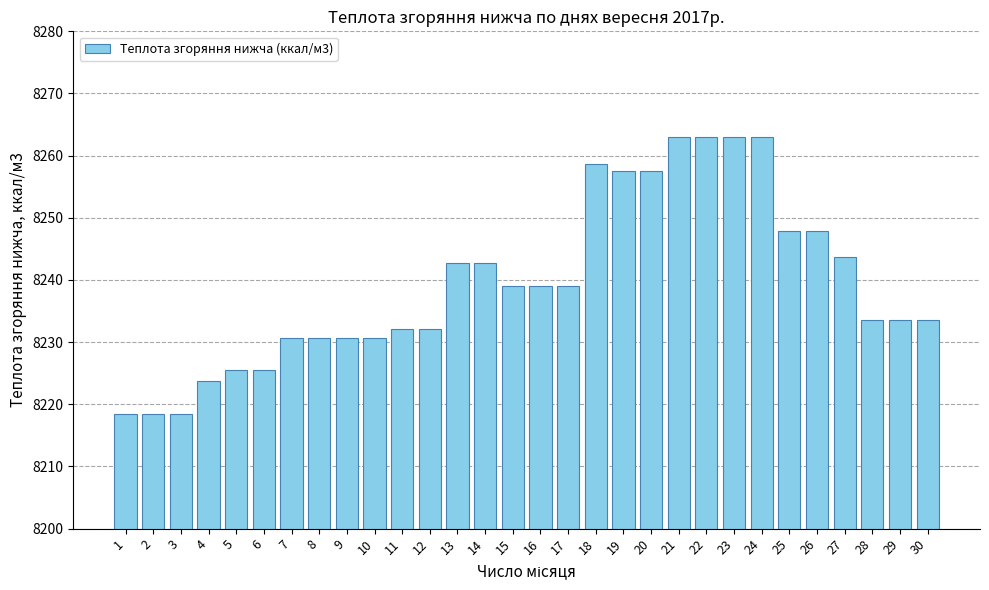

Reading left to right, what are all the values shown in this chart?

8218.5	8218.5	8218.5	8223.7	8225.6	8225.6	8230.6	8230.6	8230.6	8230.6	8232.0	8232.0	8242.7	8242.7	8239.0	8239.0	8239.0	8258.6	8257.5	8257.5	8262.9	8262.9	8262.9	8262.9	8247.9	8247.9	8243.6	8233.6	8233.6	8233.6